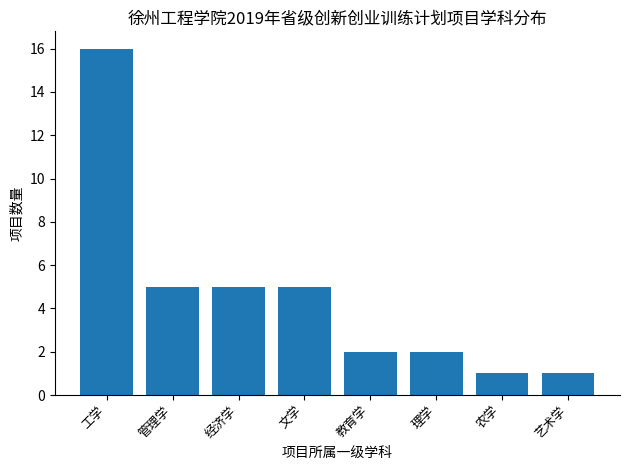

What is the smallest value displayed?

1